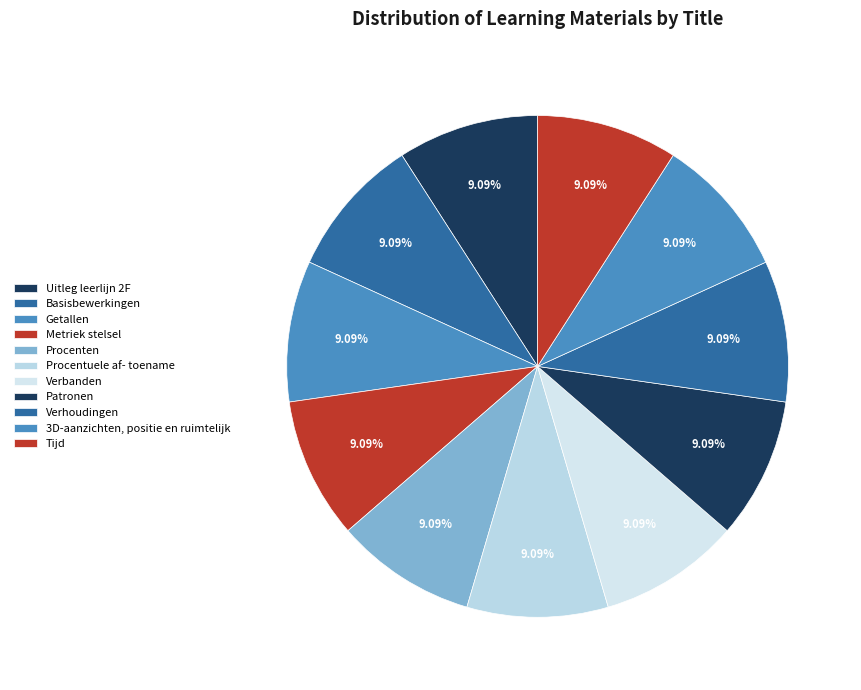

Which slice is the largest?

Metriek stelsel